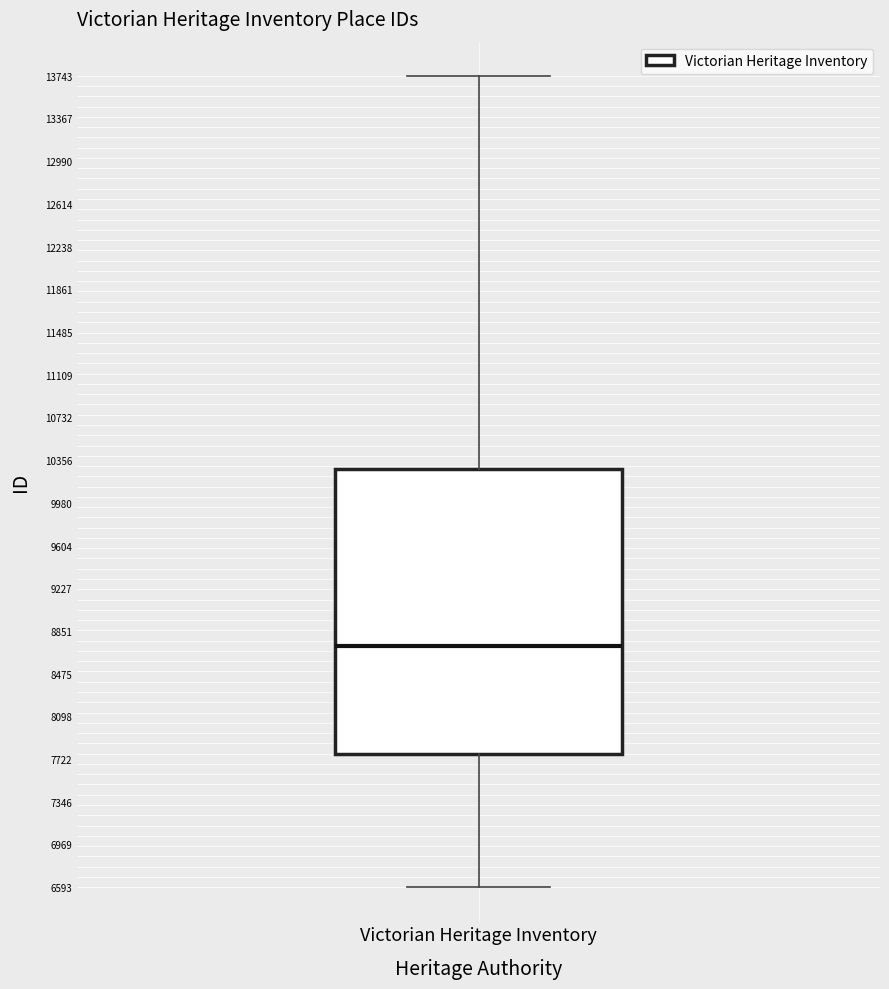

Transcribe this box plot: give where the median line is, the range the box spans, and where the two whiskers end, as read against the y-axis. The values are not printed on the chart, so give them approximately, as read against the axis.

median 8700, box 7750 to 10250, whiskers 6600 to 13750